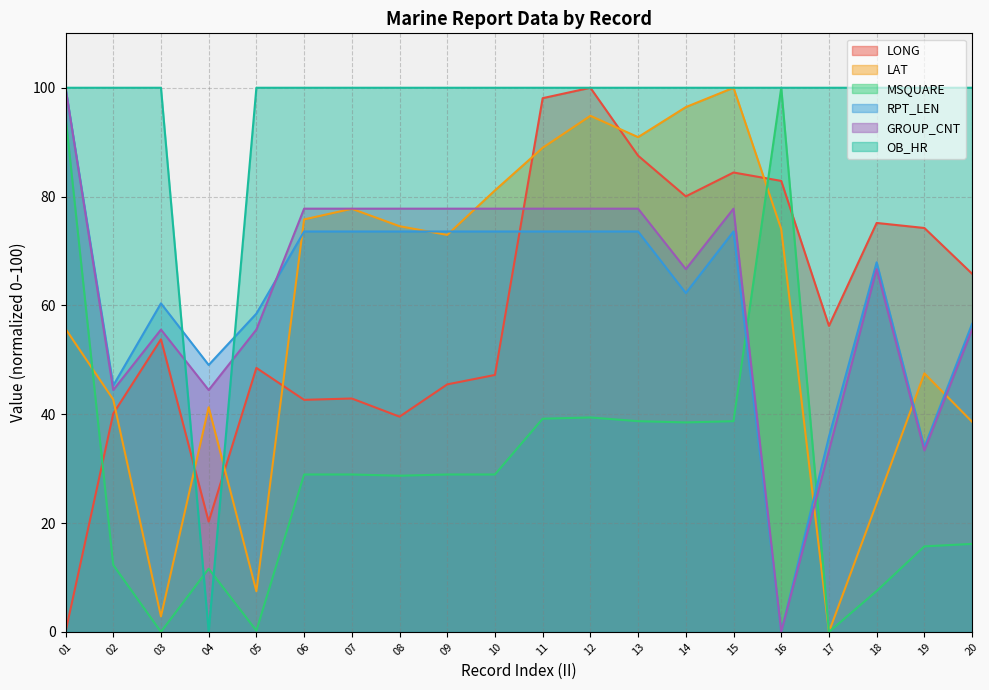

How many lines are shown in the chart?

6